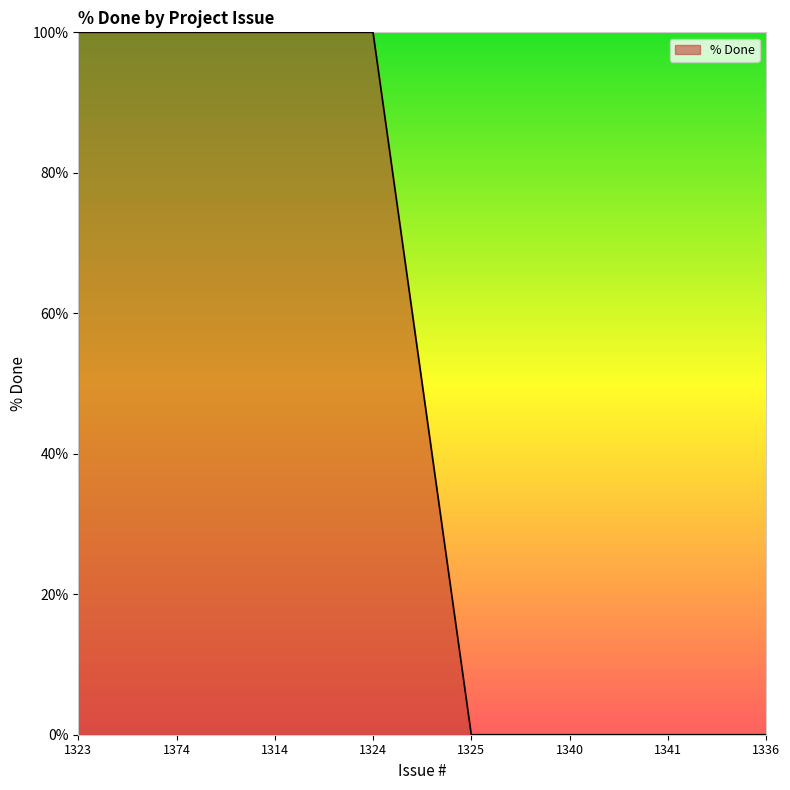

Does the chart display data point markers on the line(s)?

No